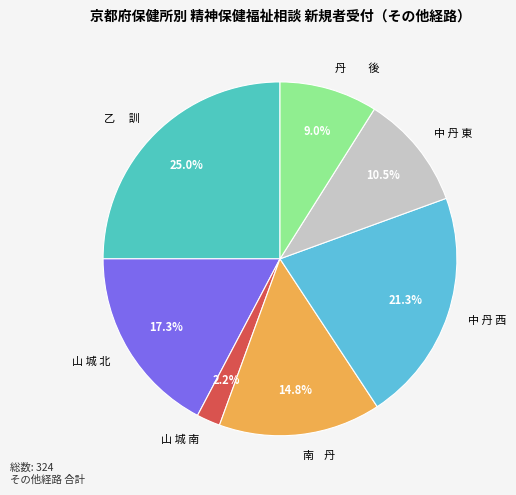

Approximately how many times larger is the value at 南 丹 compared to 中 丹 東?

1.4